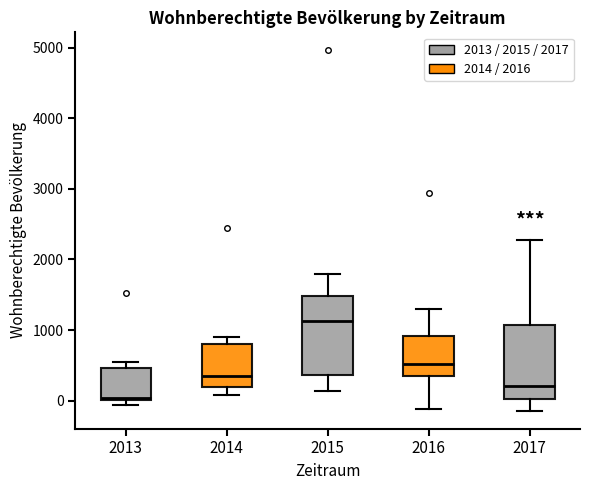

Reading left to right, transcribe this box plot: for each box, give where its median line is, the range the box spans, and where its two whiskers end, as read against the y-axis. The values are not printed on the chart, so give them approximately, as read against the axis.

2013: median 0 (just above the box's lower edge), box 0 to 500, whiskers -100 to 600
2014: median 400, box 200 to 800, whiskers 100 to 900
2015: median 1100, box 400 to 1500, whiskers 100 to 1800
2016: median 500, box 400 to 900, whiskers -100 to 1300
2017: median 200, box 0 to 1100, whiskers -100 to 2300